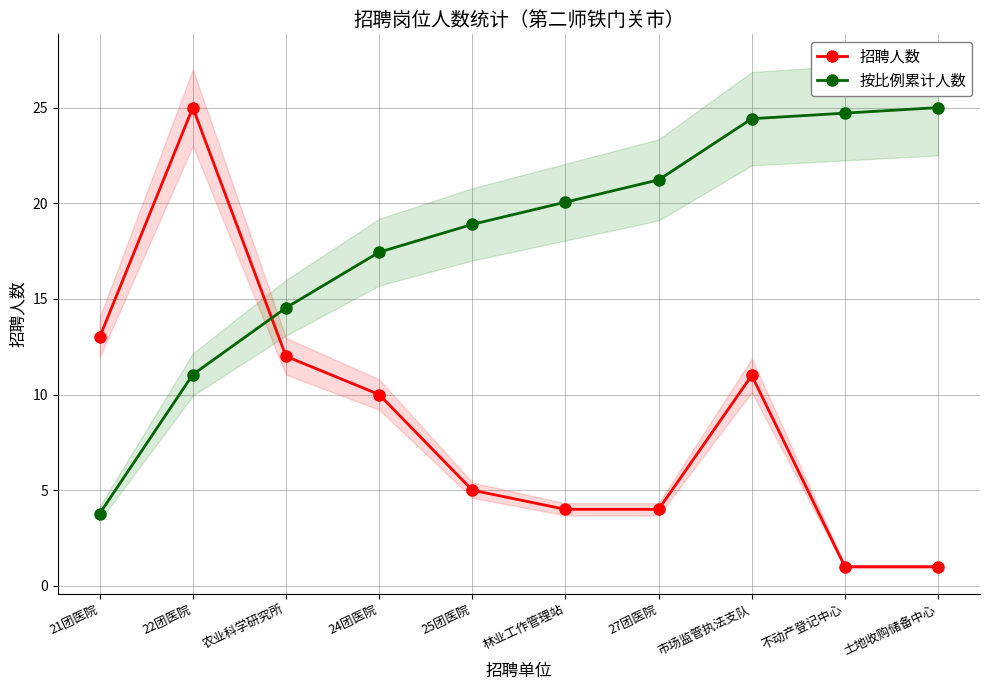

What is the label of the 6th point from the left?

林业工作管理站